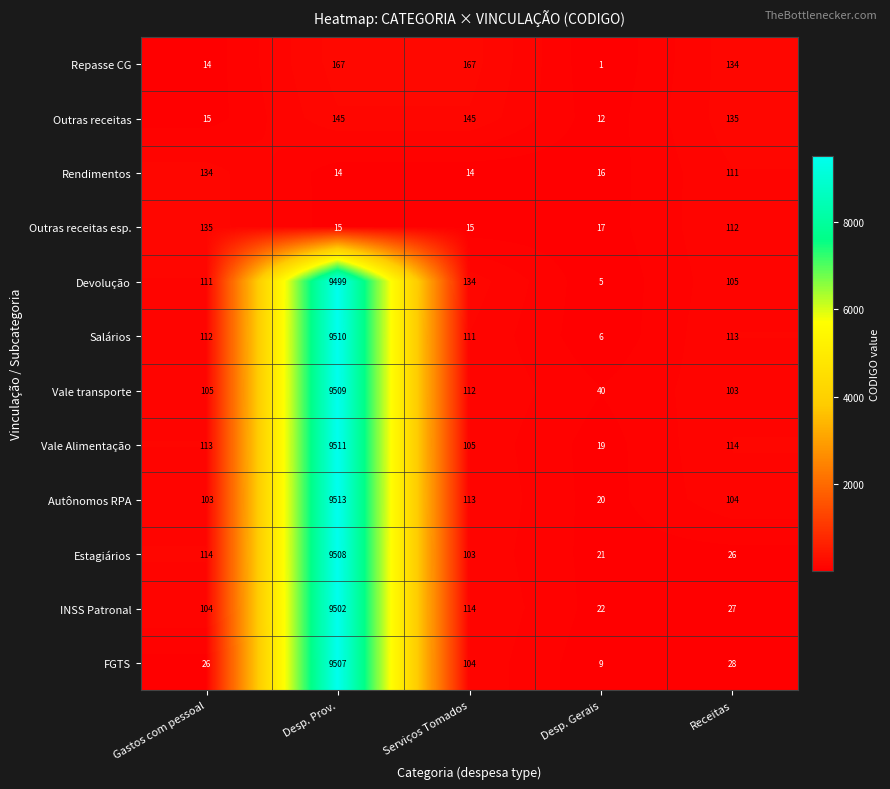

Which series has the largest range (max minus min)?

Salários